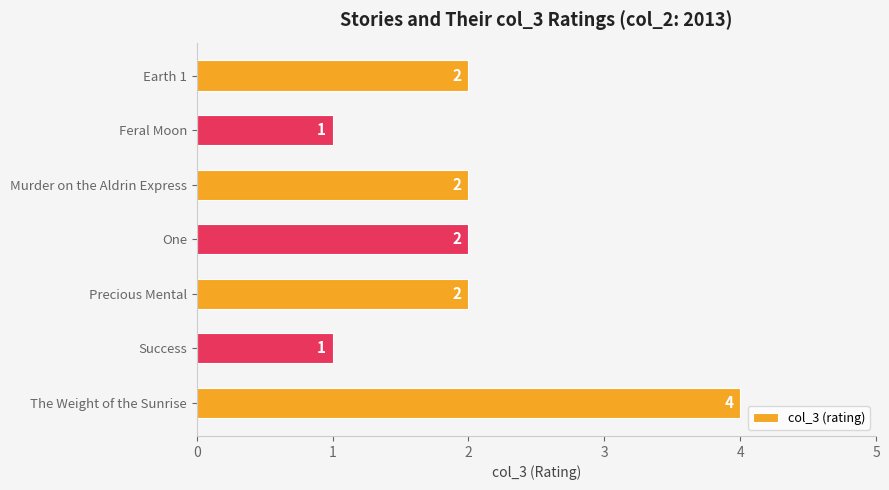

What position from the top is Precious Mental?

5